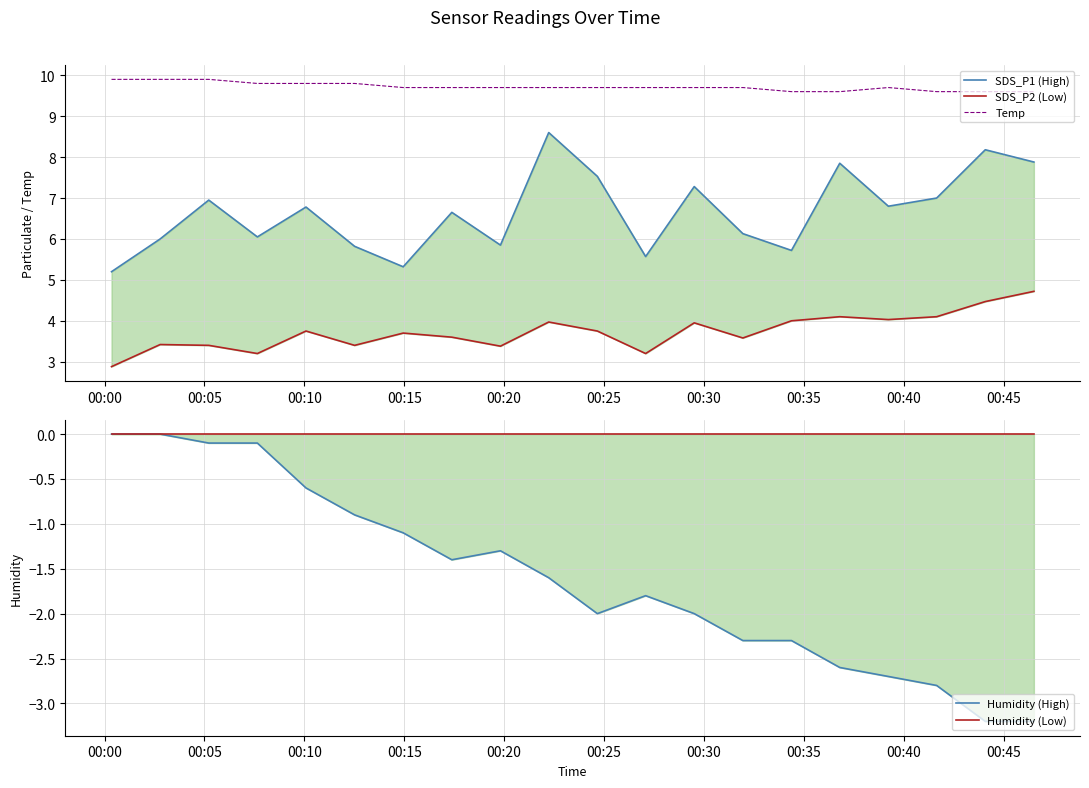

At how many categories does at least one series exceed 6?

20